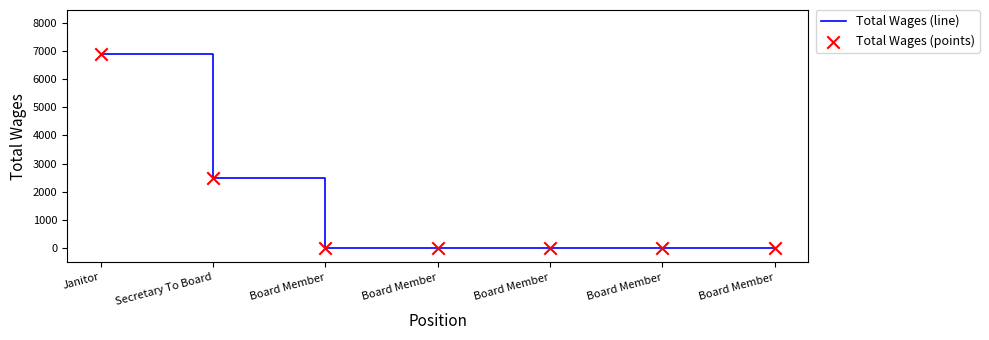

How many values exceed 0?

2